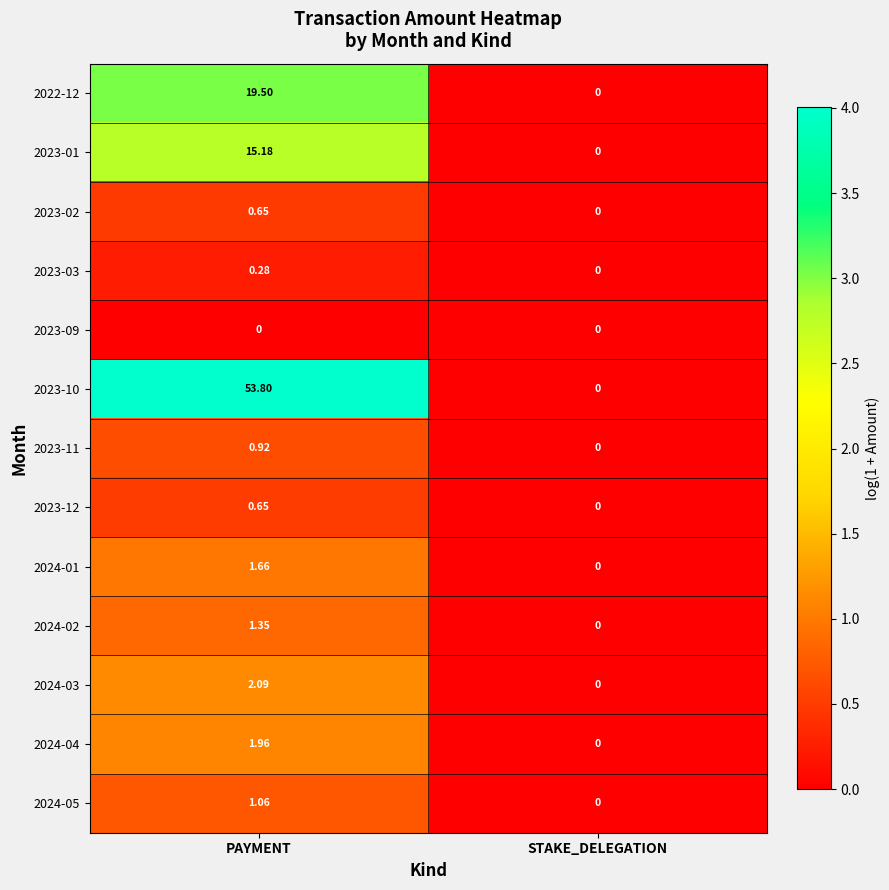

Rank the categories by 2023-11 value from highest to lowest.

PAYMENT, STAKE_DELEGATION